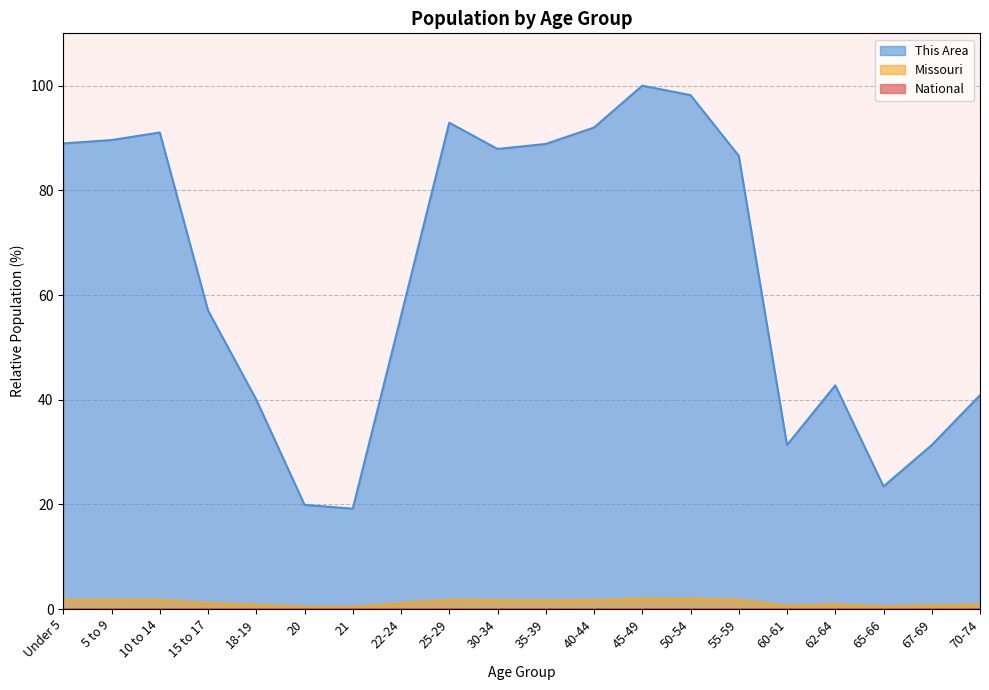

Where is the first local maximum for This Area?

25-29